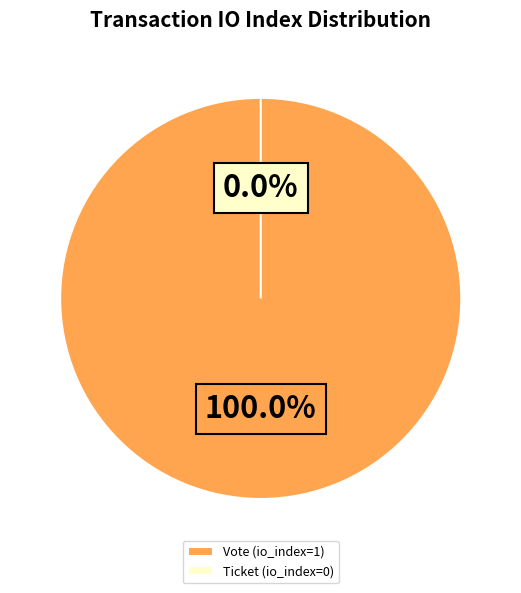

Count the number of slices in the pie.

2